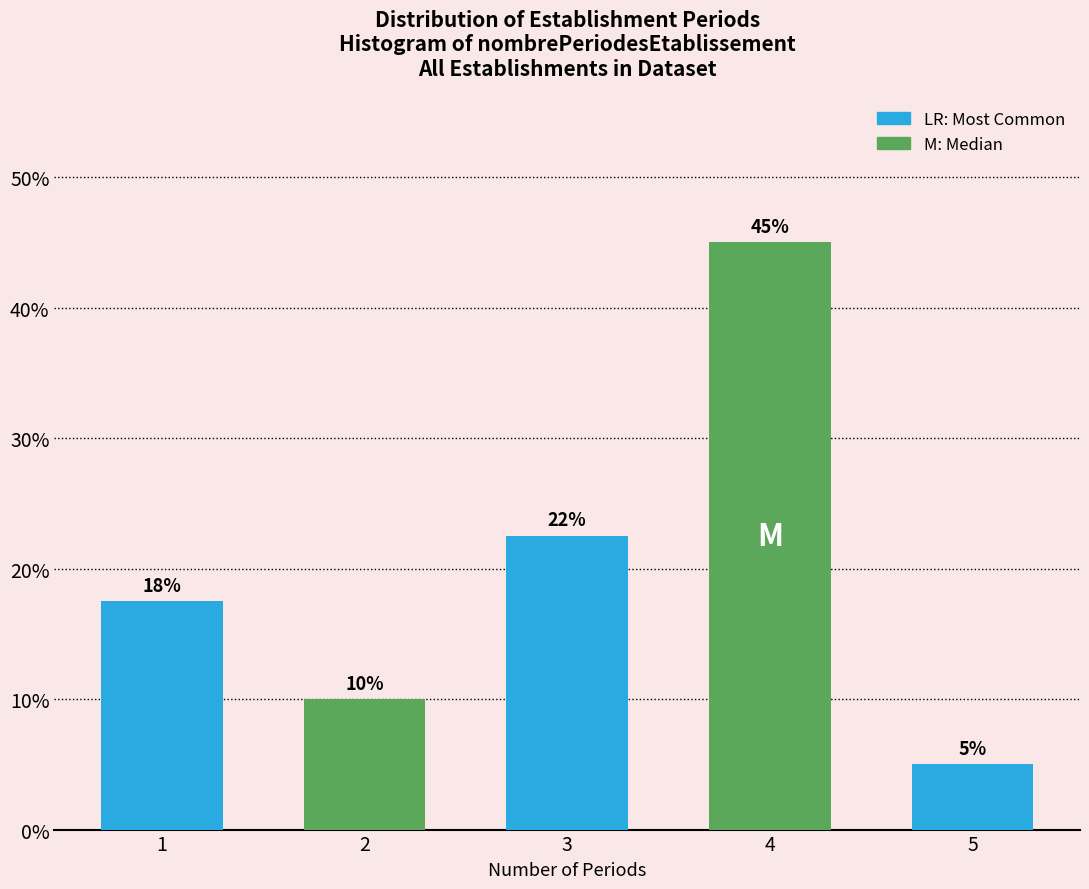

What value does the data have at 5?

5.0